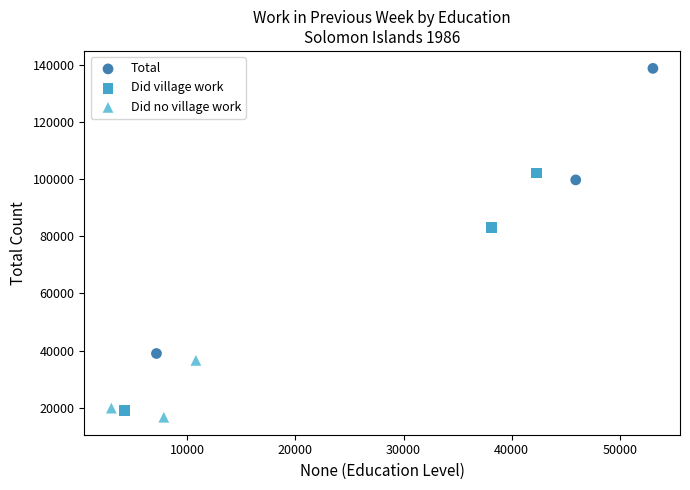

What are all the series names shown in the legend?

Total, Did village work, Did no village work